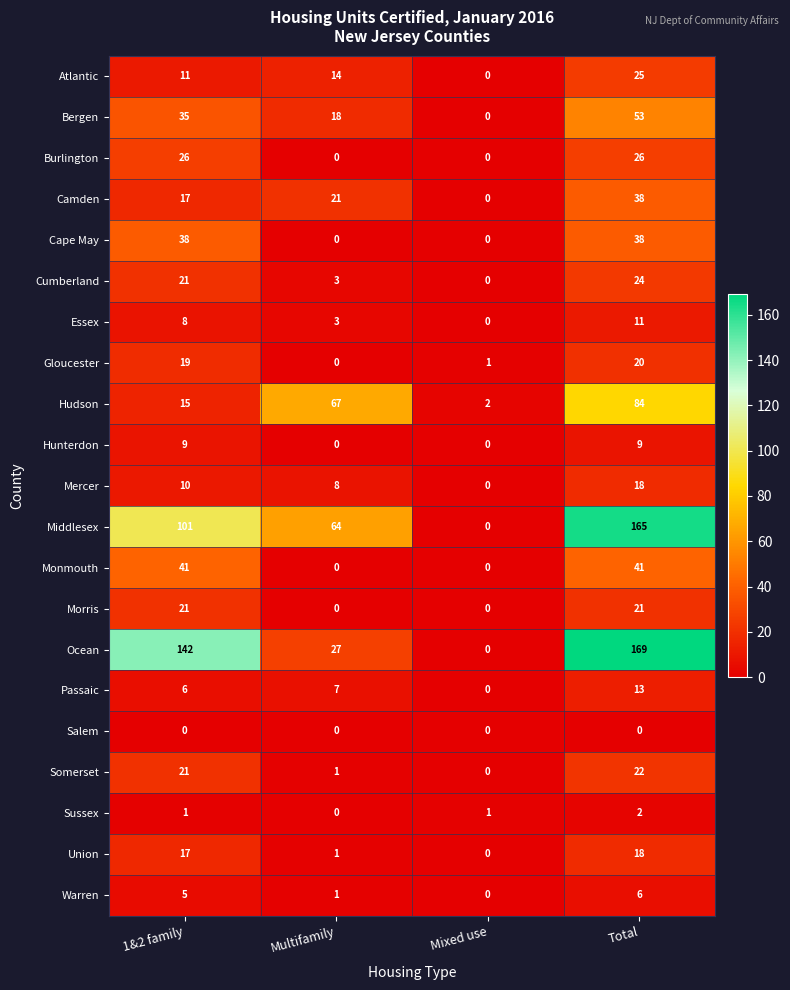

Which series changed the most between Multifamily and Total?

Ocean